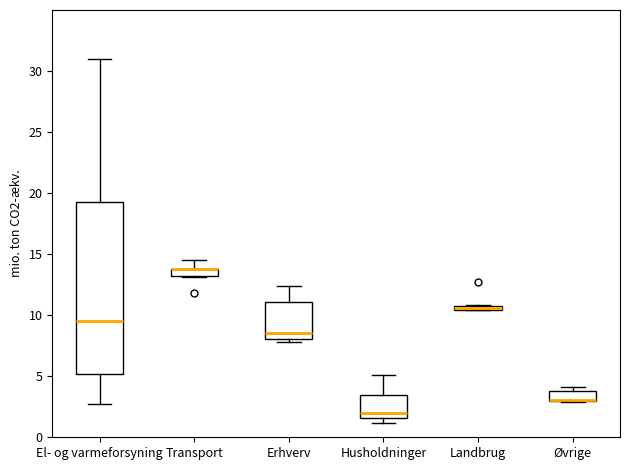

Comparing the boxes themselves (not the whiskers), which one is the tallest?

El- og varmeforsyning